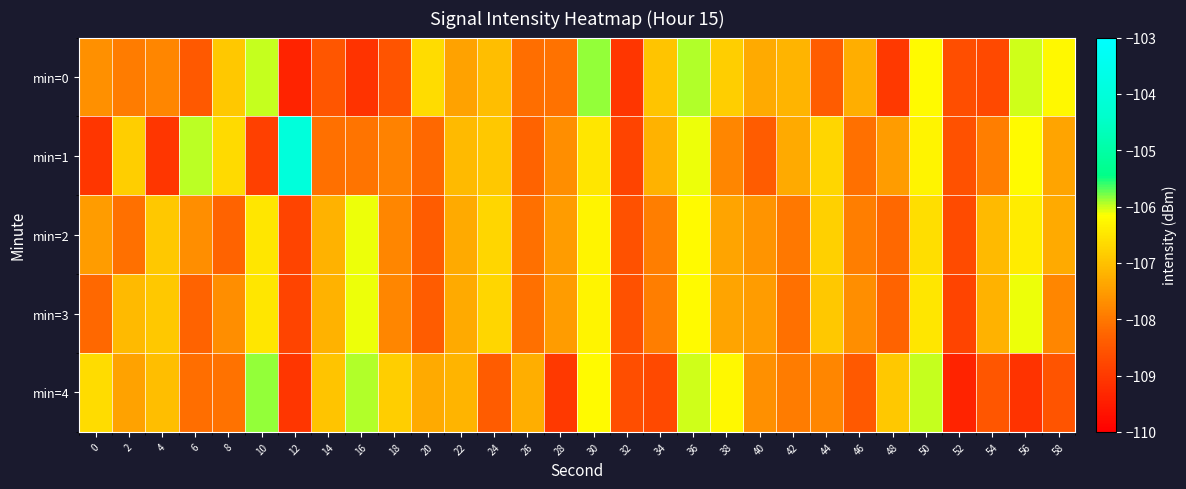

What is the maximum value shown in the chart?

-104.0